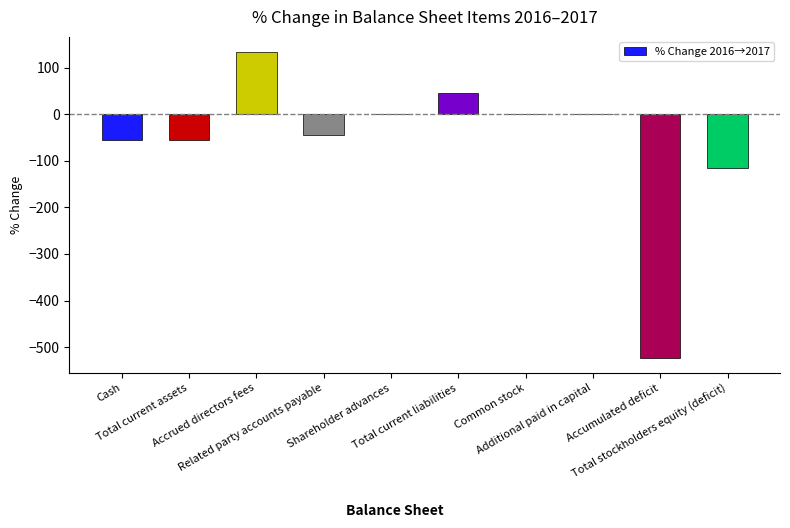

What is the greatest value displayed?

133.3